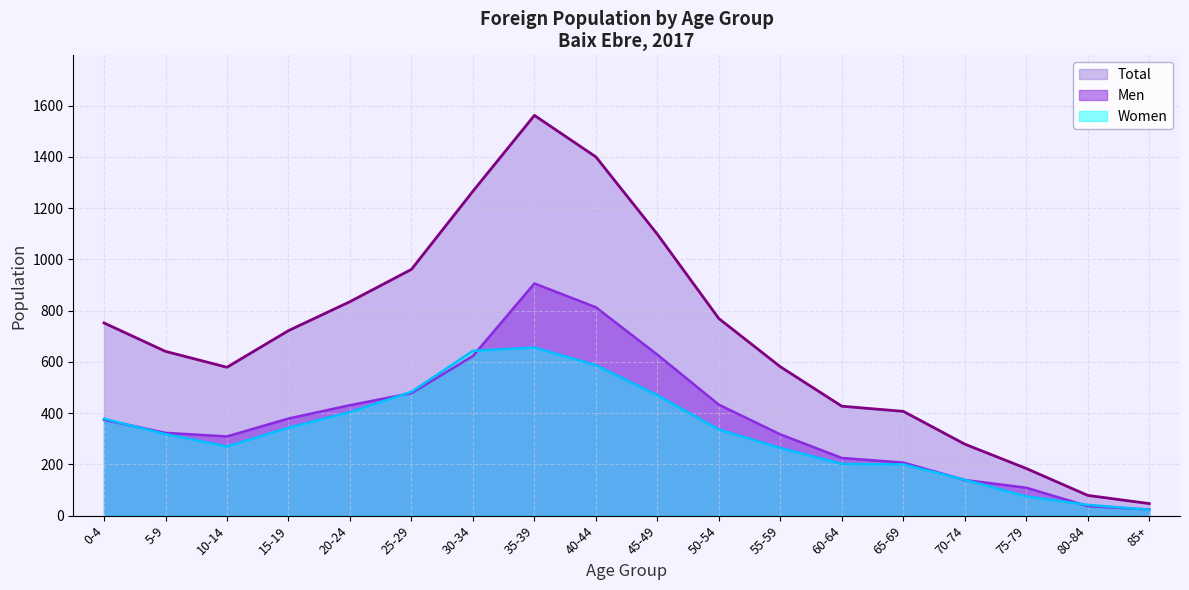

Which series has the largest total across all categories?

Total